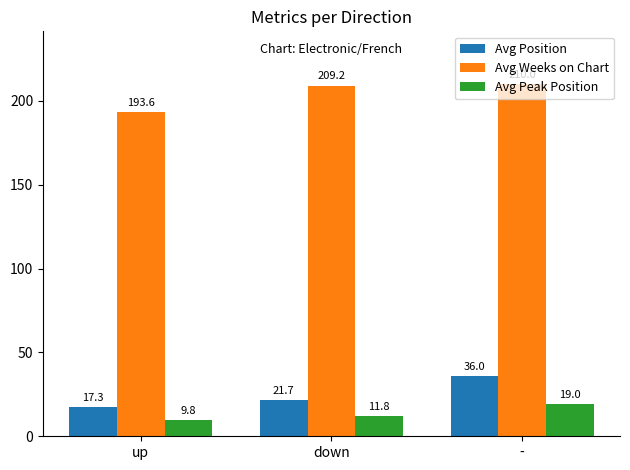

At which category is the sum across all series the highest?

-